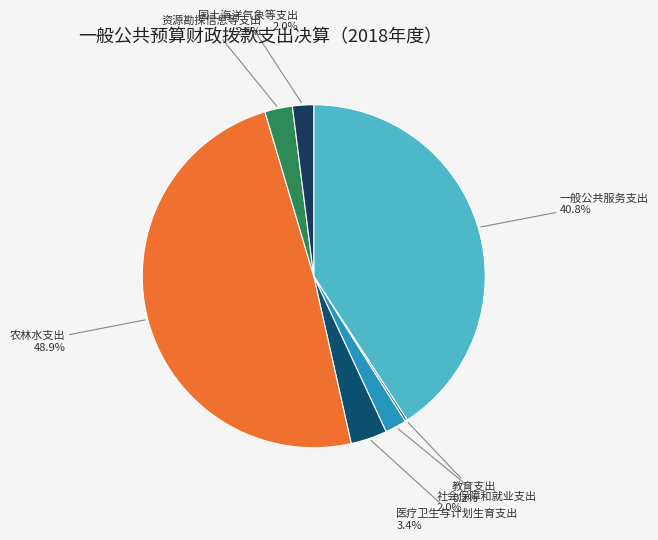

Rank the categories by value from lowest to highest.

教育支出, 国土海洋气象等支出, 社会保障和就业支出, 资源勘探信息等支出, 医疗卫生与计划生育支出, 一般公共服务支出, 农林水支出